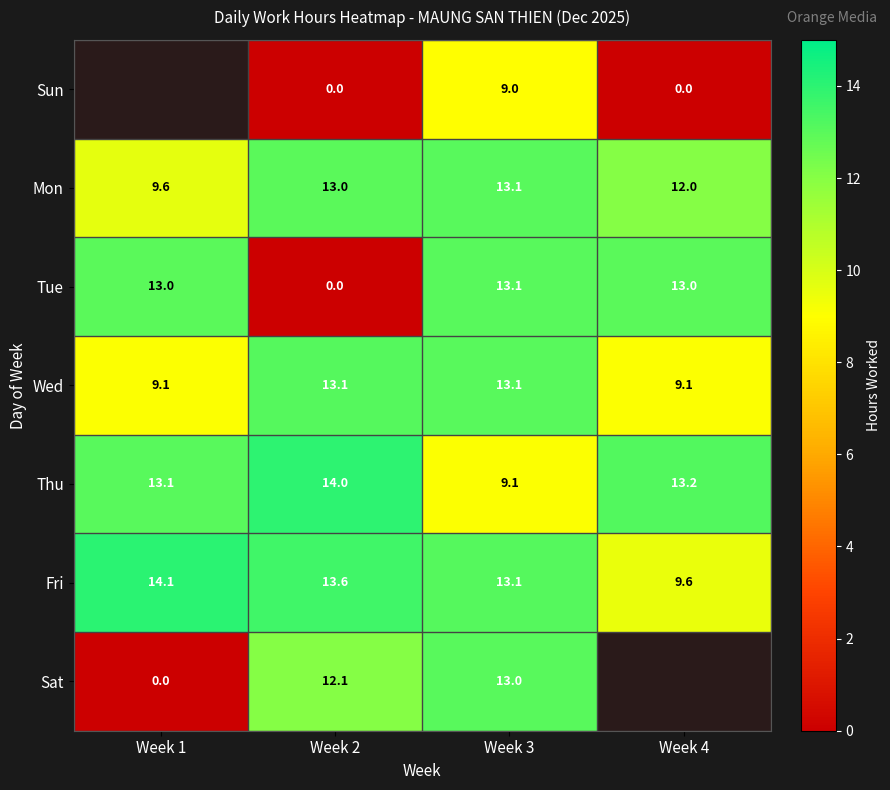

Is it true that Thu equals 7.3 at Week 2?

False